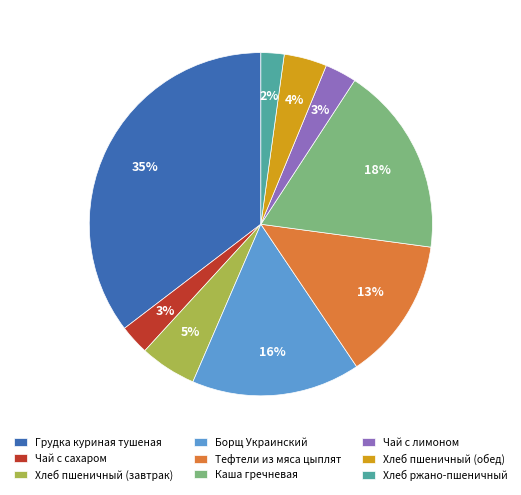

To the nearest percent, what is the difference between the Борщ Украинский and Каша гречневая slice percentages?

2%